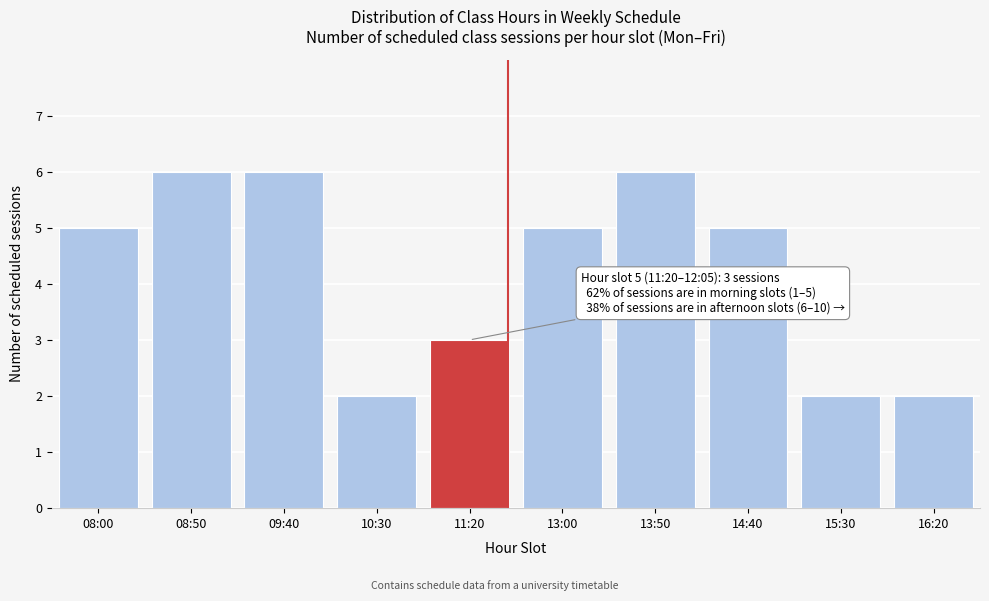

Reading left to right, extract all data points from this chart.

5	6	6	2	3	5	6	5	2	2